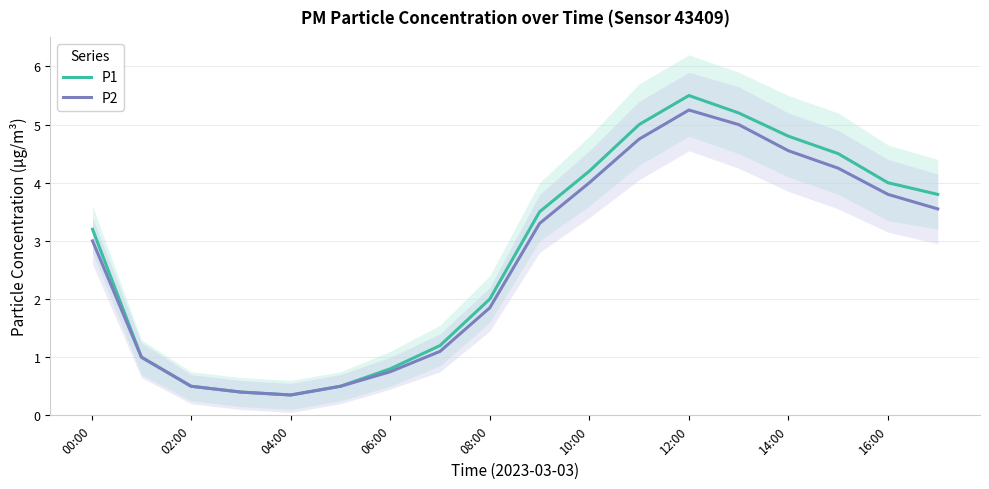

The value of P1 at 08:00 is 2.0. True or false?

True